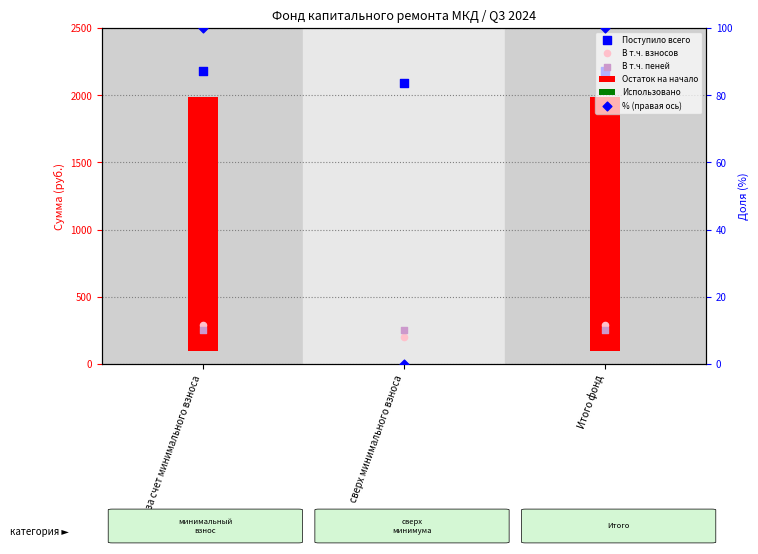

Which series reaches the maximum Y coordinate?

Поступило всего